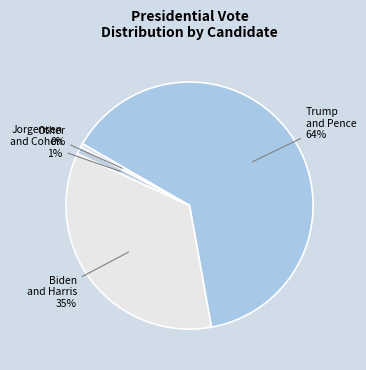

How many slices are in this pie chart?

4